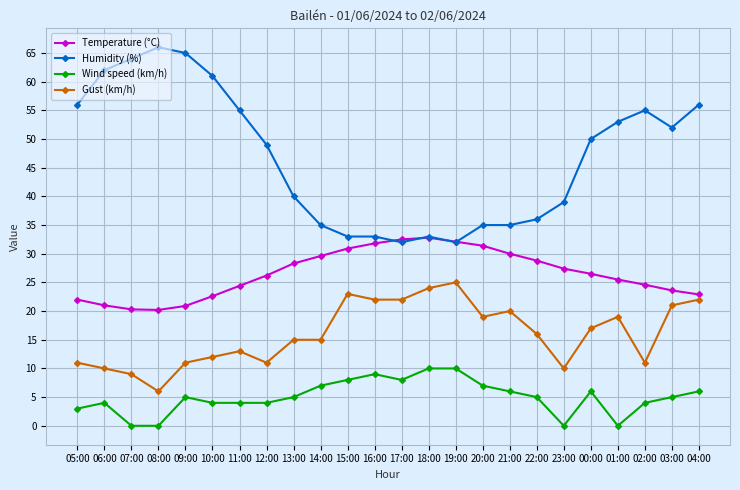

What is the total value across all series at 12:00?

90.2